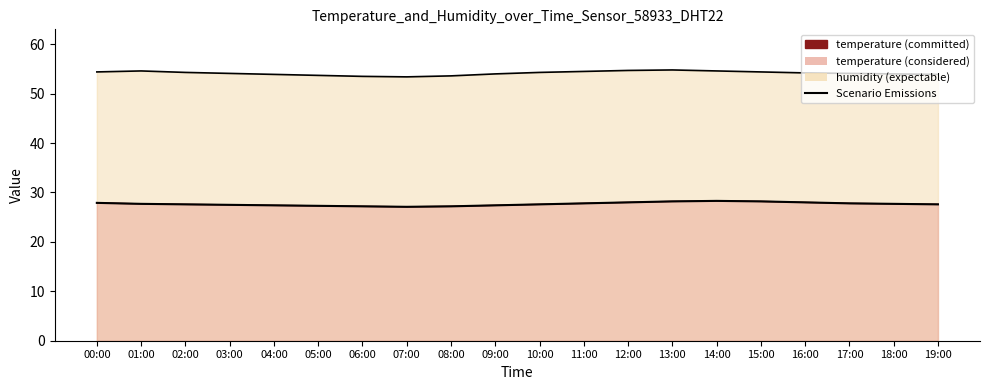

List the labels in order of value, largest first.

14:00, 13:00, 15:00, 12:00, 16:00, 00:00, 11:00, 17:00, 01:00, 18:00, 02:00, 10:00, 19:00, 03:00, 04:00, 09:00, 05:00, 06:00, 08:00, 07:00